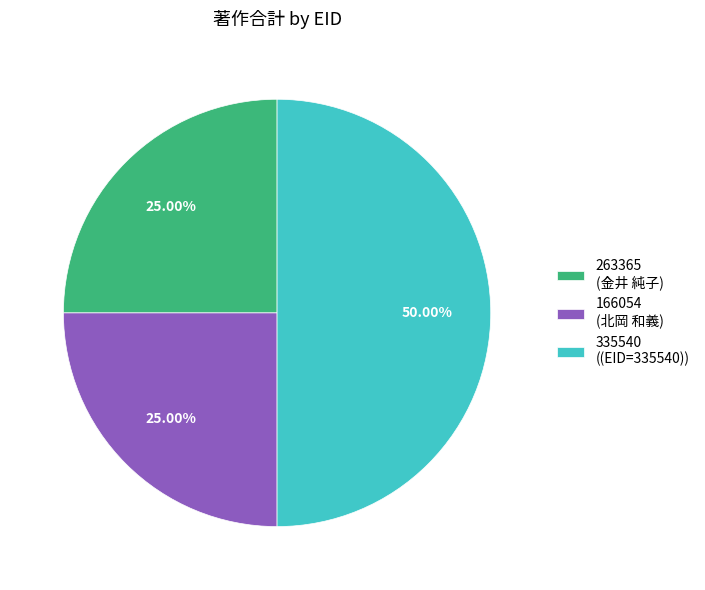

What is the largest slice in the pie chart?

335540 ((EID=335540))